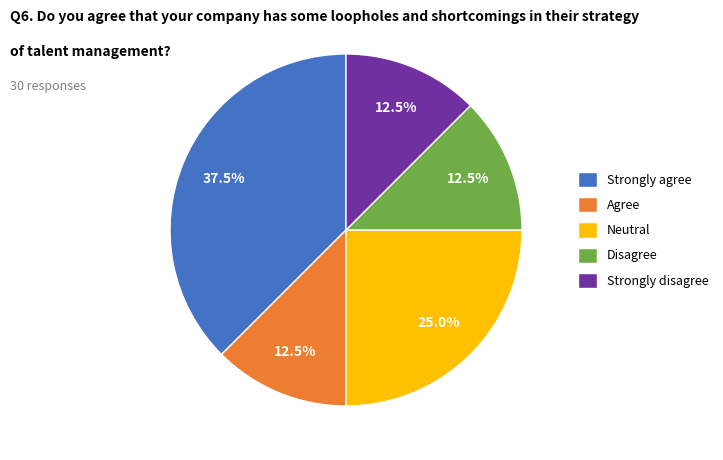

Which has a higher value, Strongly agree or Neutral?

Strongly agree